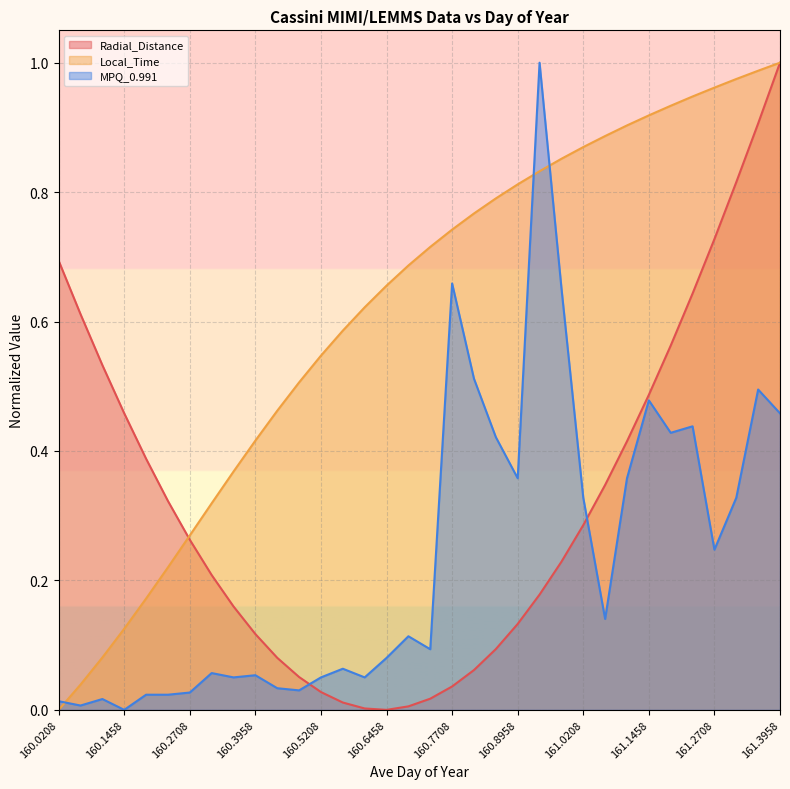

At which label is Local_Time closest to 0?

160.0208